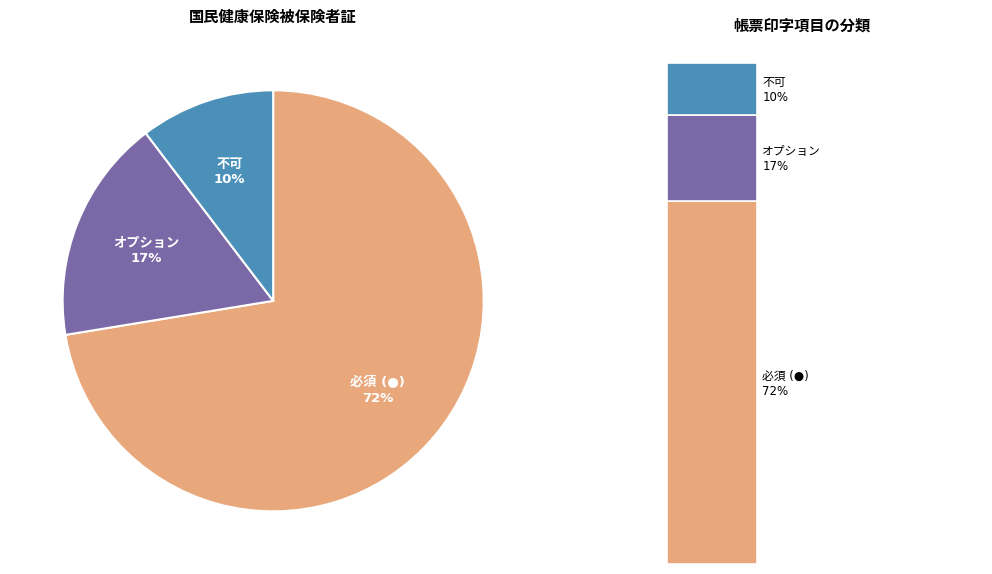

Rank the categories by value from highest to lowest.

必須 (●), オプション, 不可